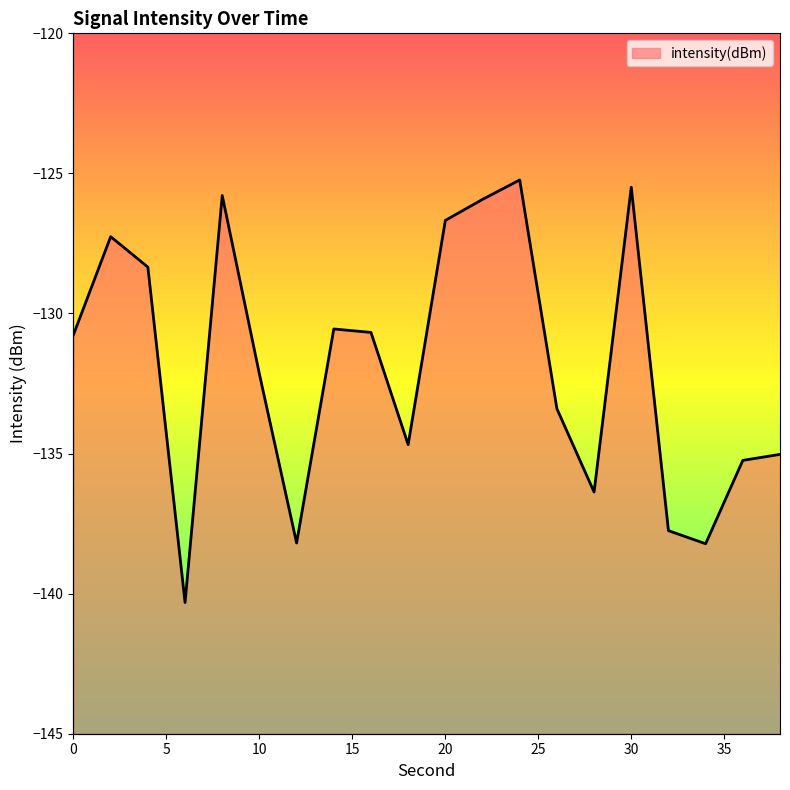

What is the difference between the values at 14 and 8?

4.8